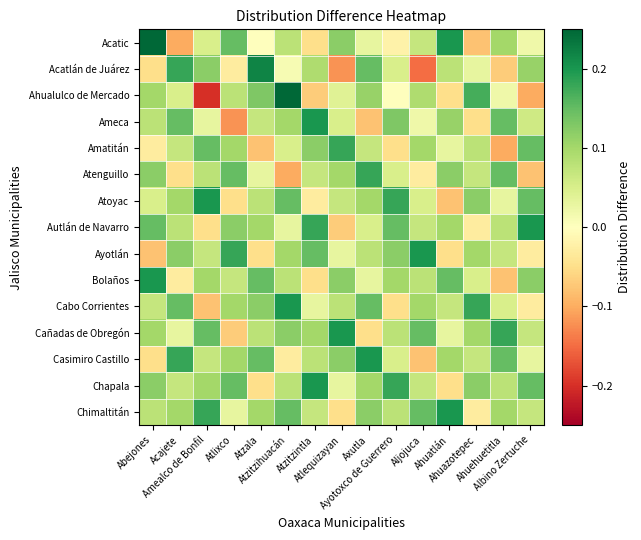

Which series has the largest total across all categories?

Chapala